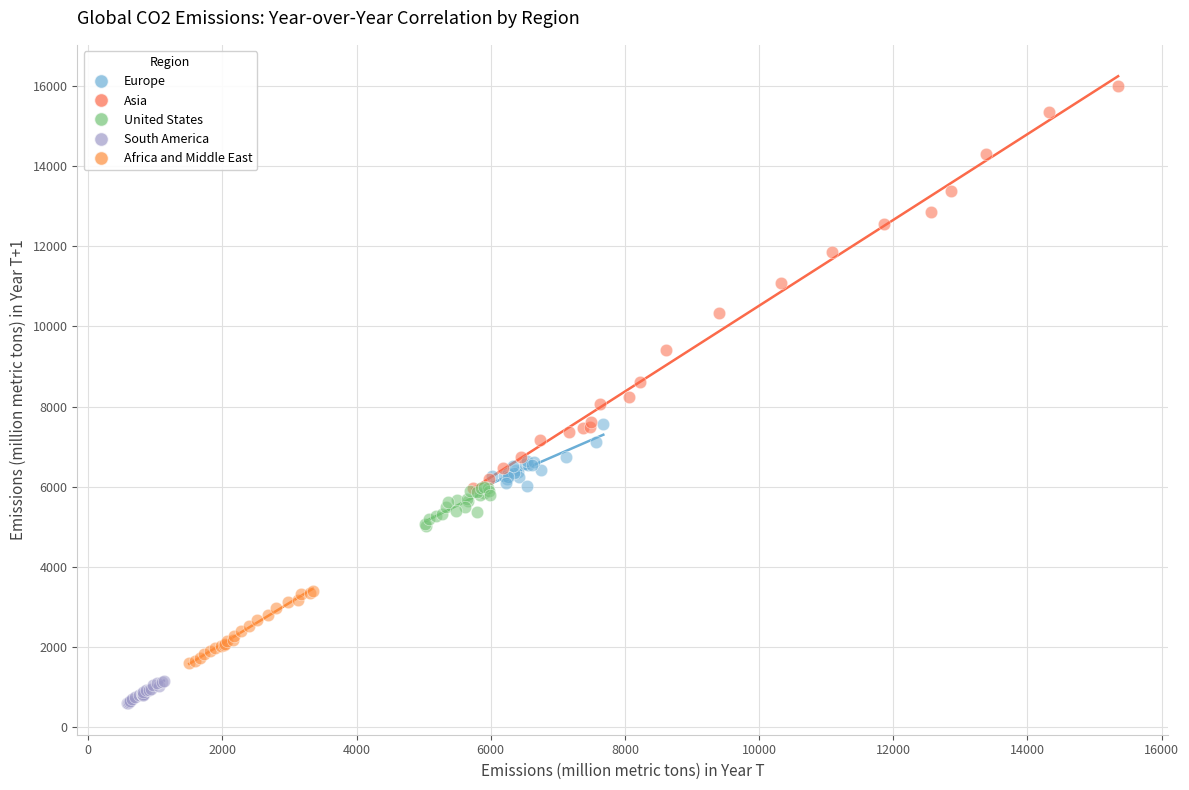

Which series reaches the maximum Y coordinate?

Asia